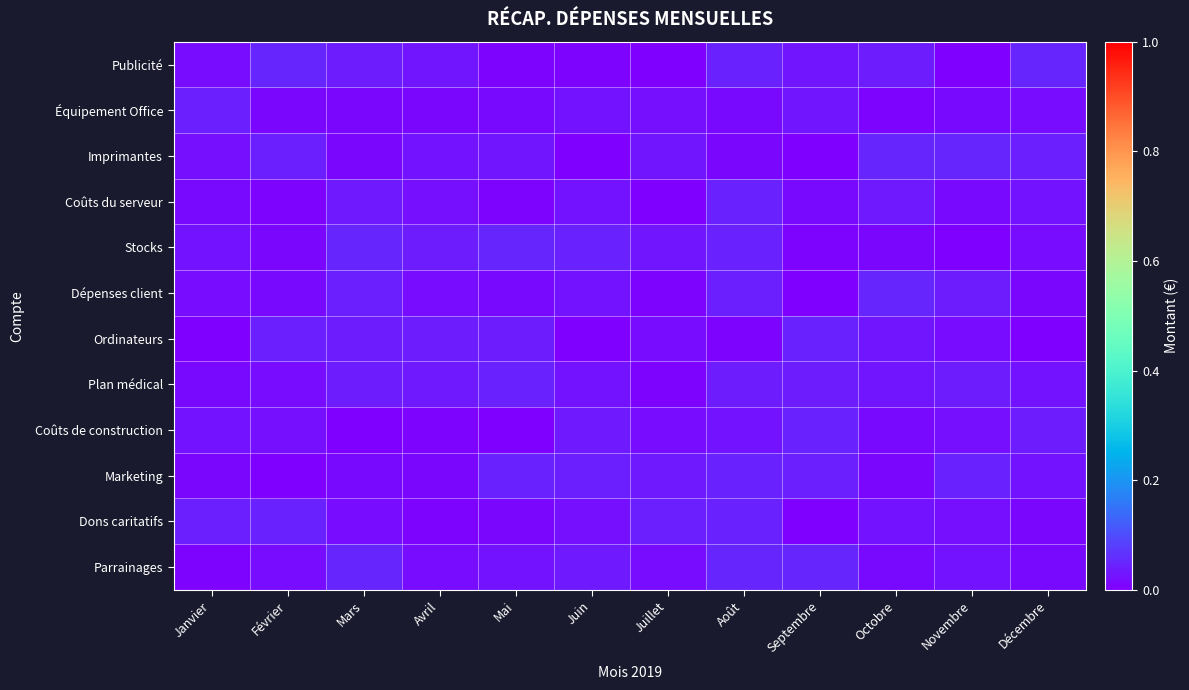

At which category is the sum across all series the highest?

Août